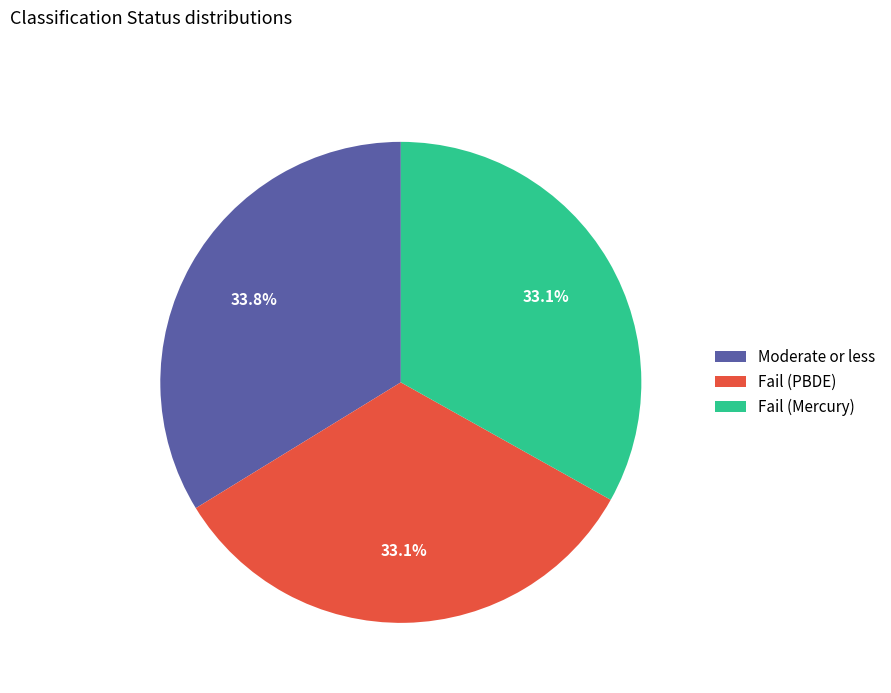

How many segments does this pie chart have?

3